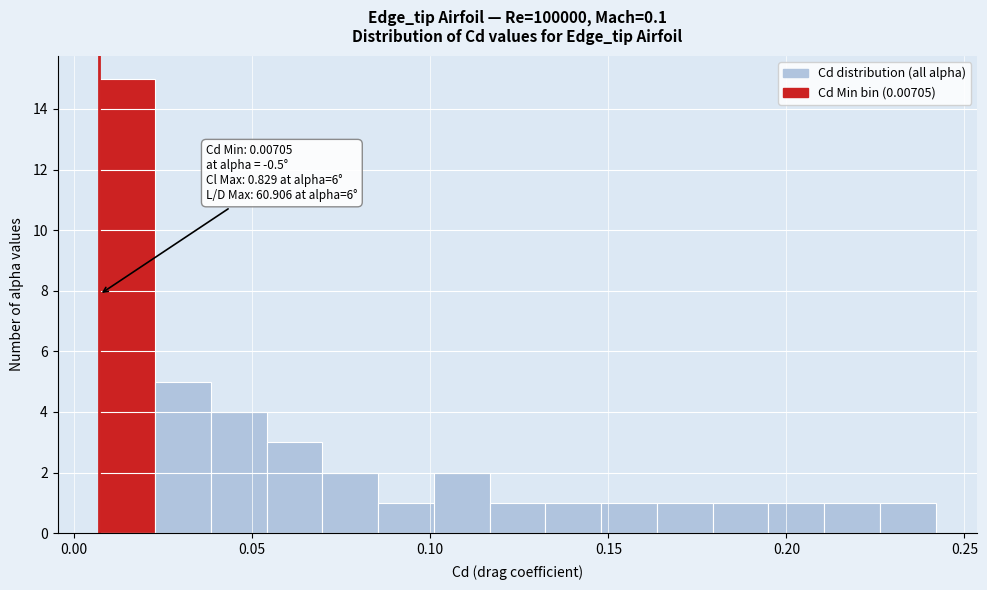

Around what value on the x-axis is the tallest bar? Give the approximate position of its centre, as read against the axis.

0.015